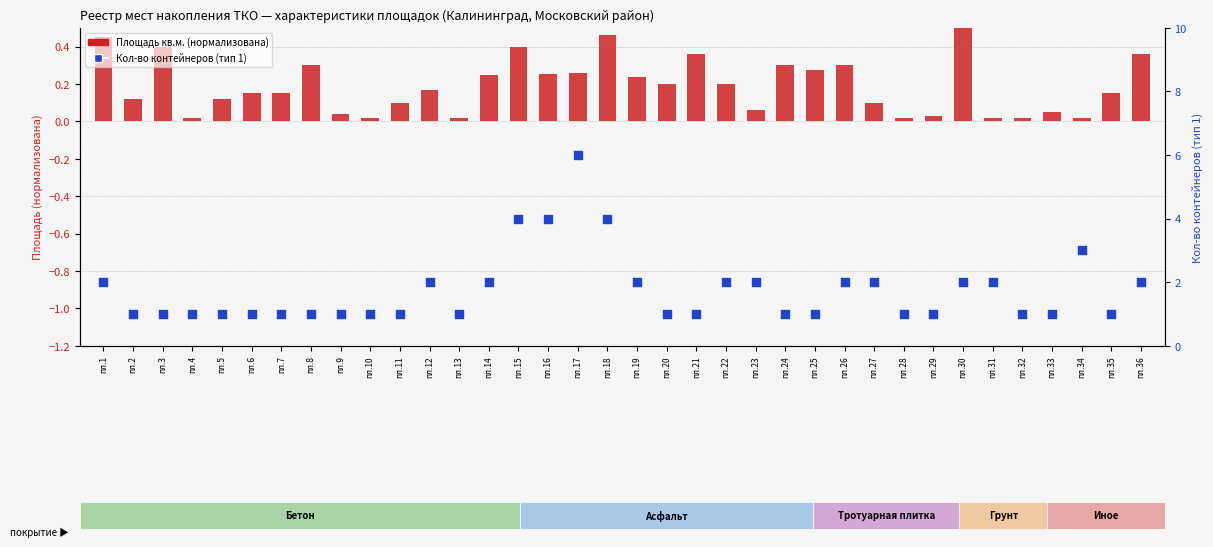

Which series reaches the maximum Y coordinate?

Кол-во конт. тип 1